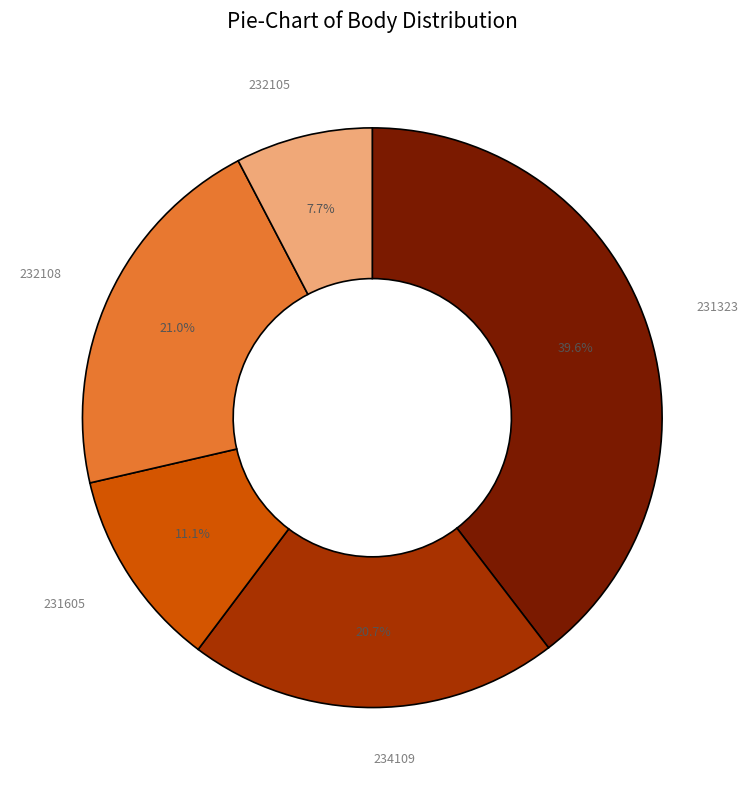

Combined, do 232108 and 232105 account for over 50%?

No